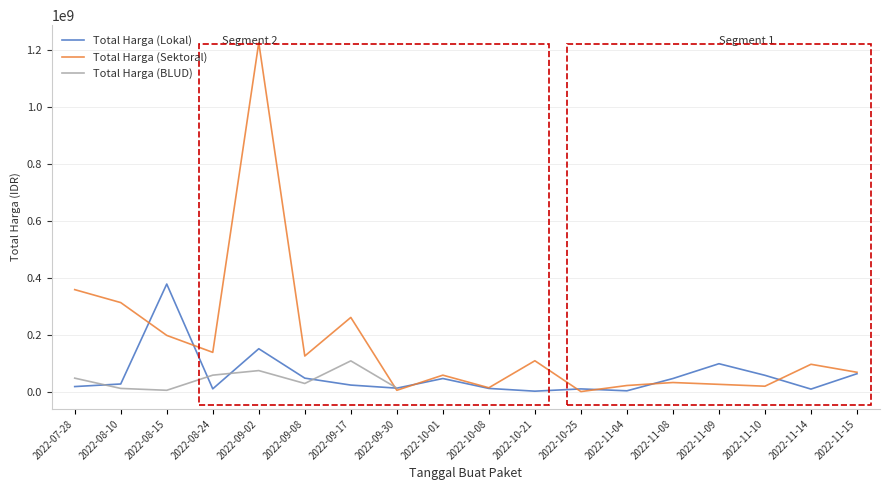

How many distinct data groups are displayed?

3